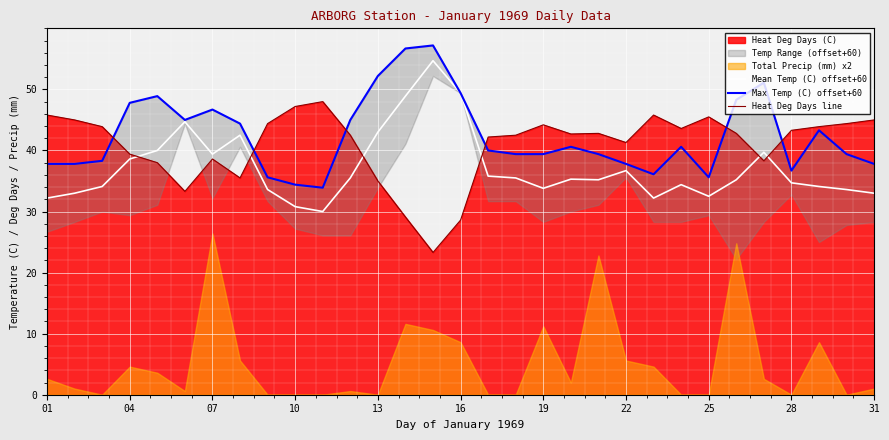

Where is Heat Deg Days line nearest to the value 35?

13